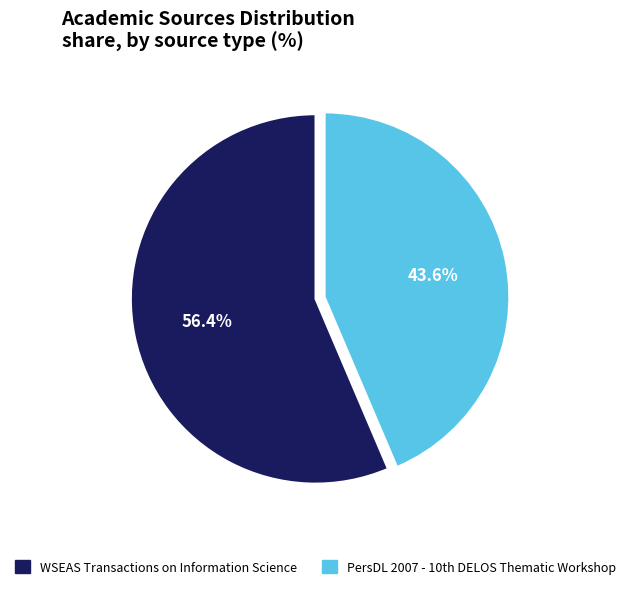

Rank the categories by value from highest to lowest.

WSEAS Transactions on Information Science, PersDL 2007 - 10th DELOS Thematic Workshop